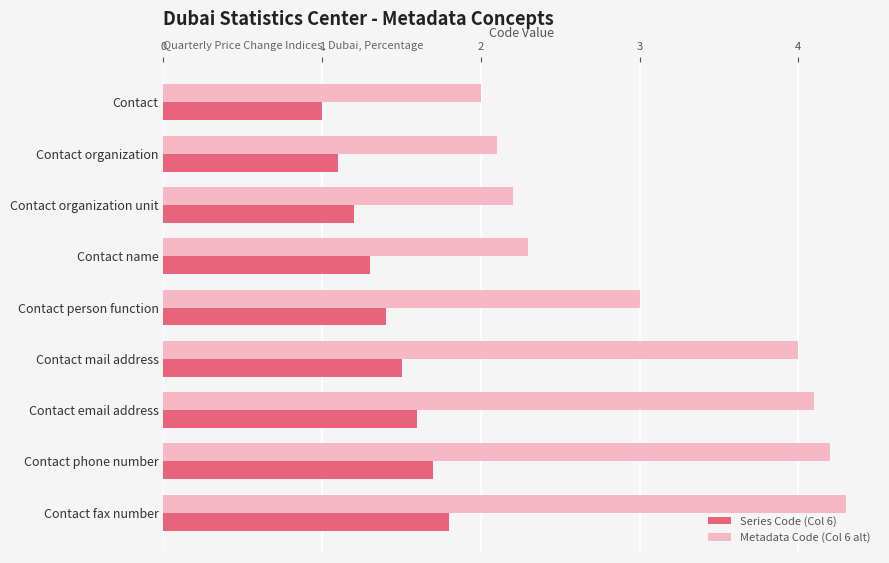

Rank the series by their maximum value, from highest to lowest.

Metadata Code (Col 6 alt), Series Code (Col 6)